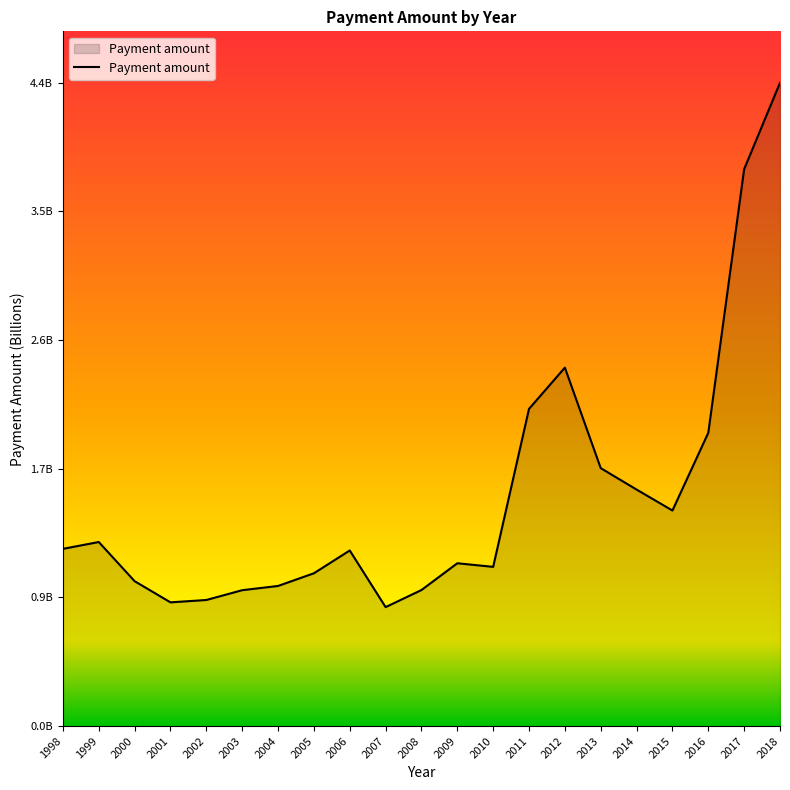

Is this an area chart (filled region under the line)?

Yes